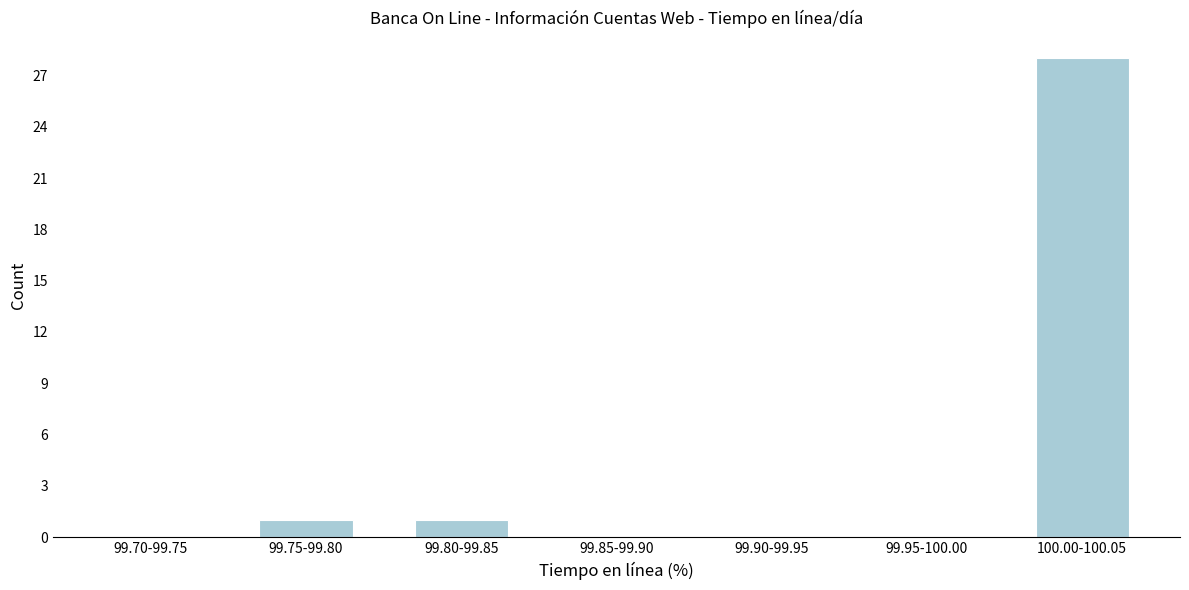

Reading right to left, transcribe all the data shown in this chart.

100.00-100.05=28	99.95-100.00=0	99.90-99.95=0	99.85-99.90=0	99.80-99.85=1	99.75-99.80=1	99.70-99.75=0